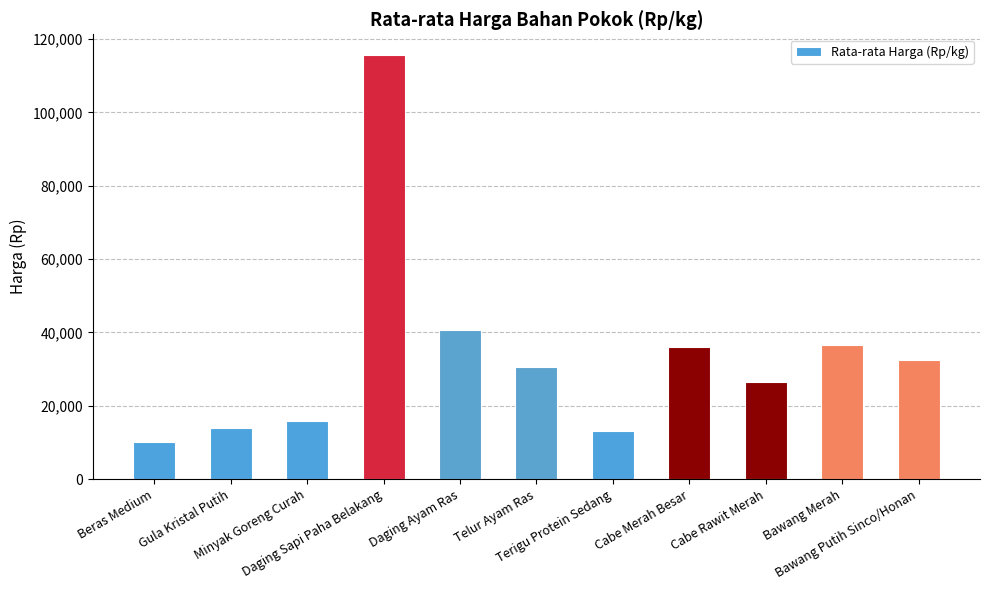

What is the minimum value shown in the chart?

10250